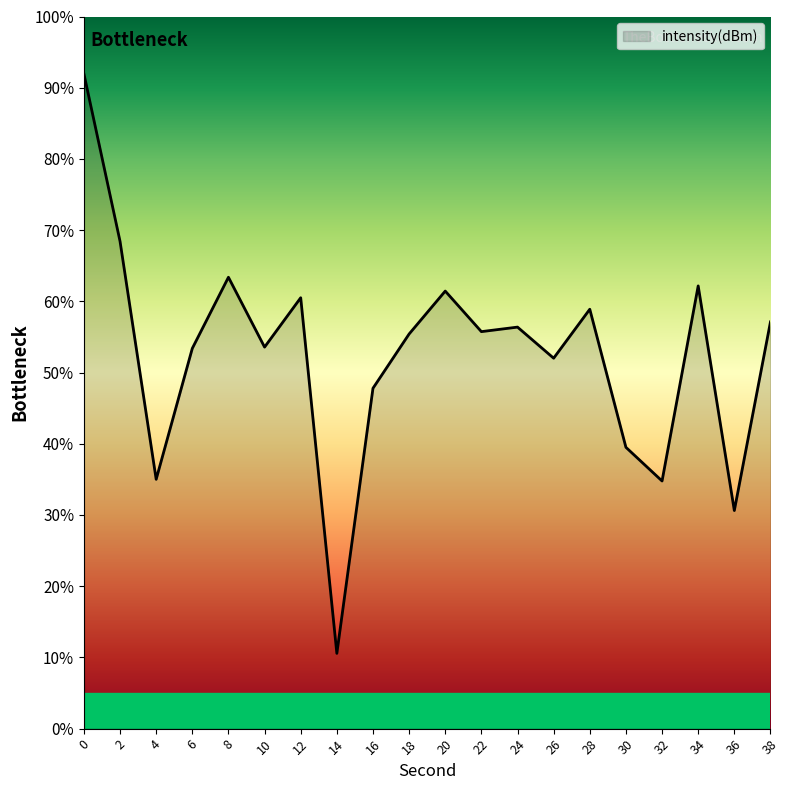

What is the change in value from 6 to 14?

-42.8